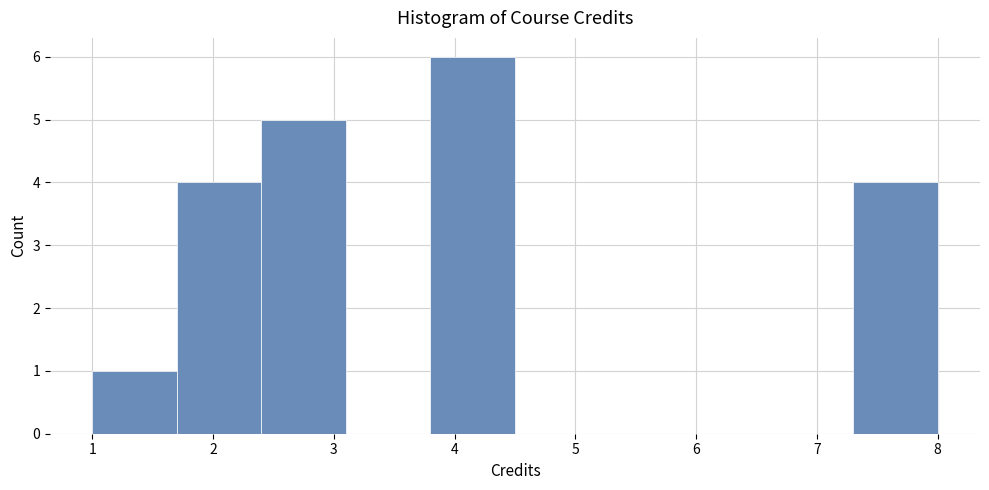

What is the height of the bar covering 7.3 to 8.0 on the x-axis? The values are not printed on the chart, so give them approximately, as read against the axis.

4